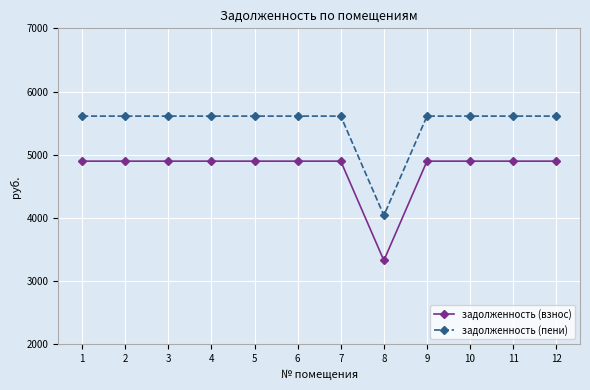

What is the value of the задолженность (пени) point at the 10th from the left?

5610.9